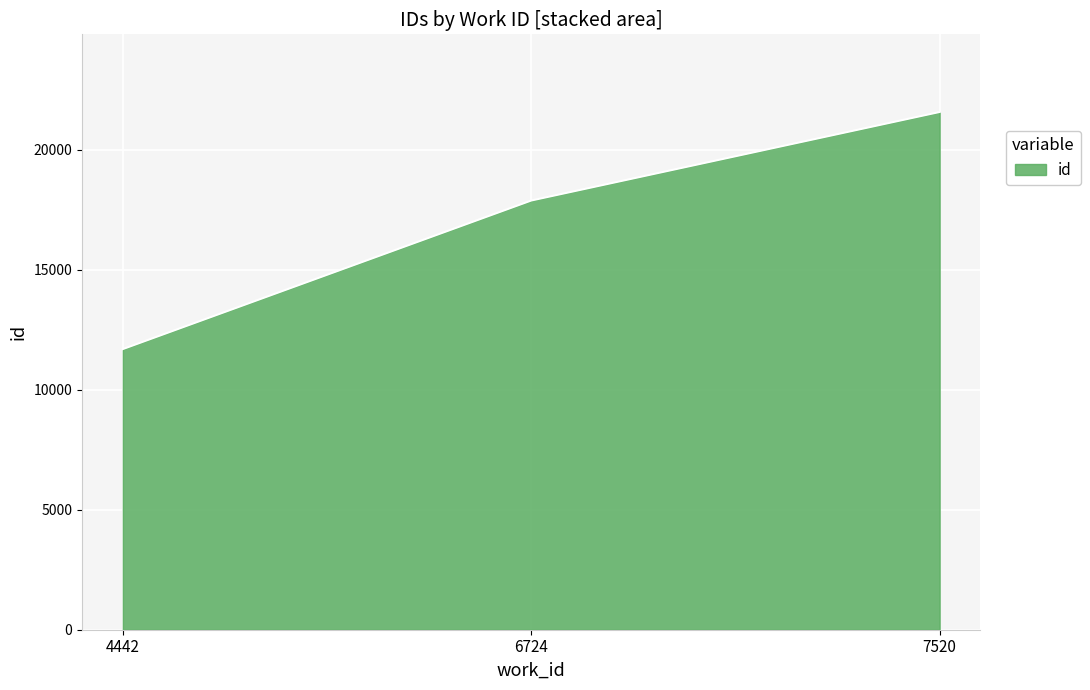

What is the change in value from 6724 to 7520?

+3689